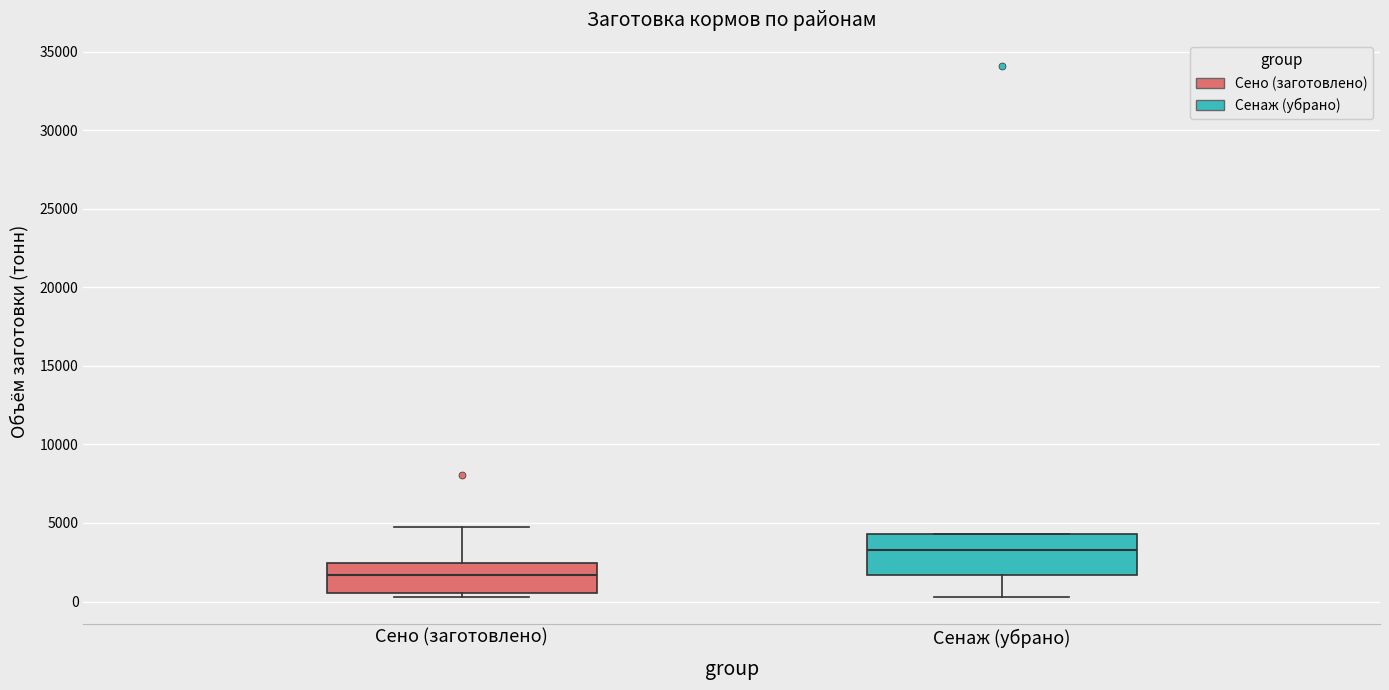

Reading left to right, transcribe this box plot: for each box, give where its median line is, the range the box spans, and where its two whiskers end, as read against the y-axis. The values are not printed on the chart, so give them approximately, as read against the axis.

Сено (заготовлено): median 1500, box 500 to 2500, whiskers 500 (just below the box's lower edge) to 4500
Сенаж (убрано): median 3500, box 1500 to 4500, whiskers 500 to 4500